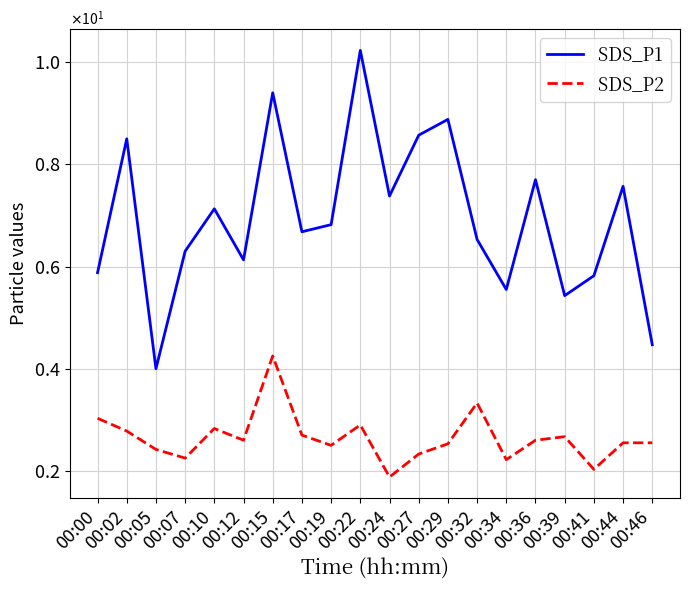

Between 00:24 and 00:44, which series saw the biggest shift?

SDS_P2